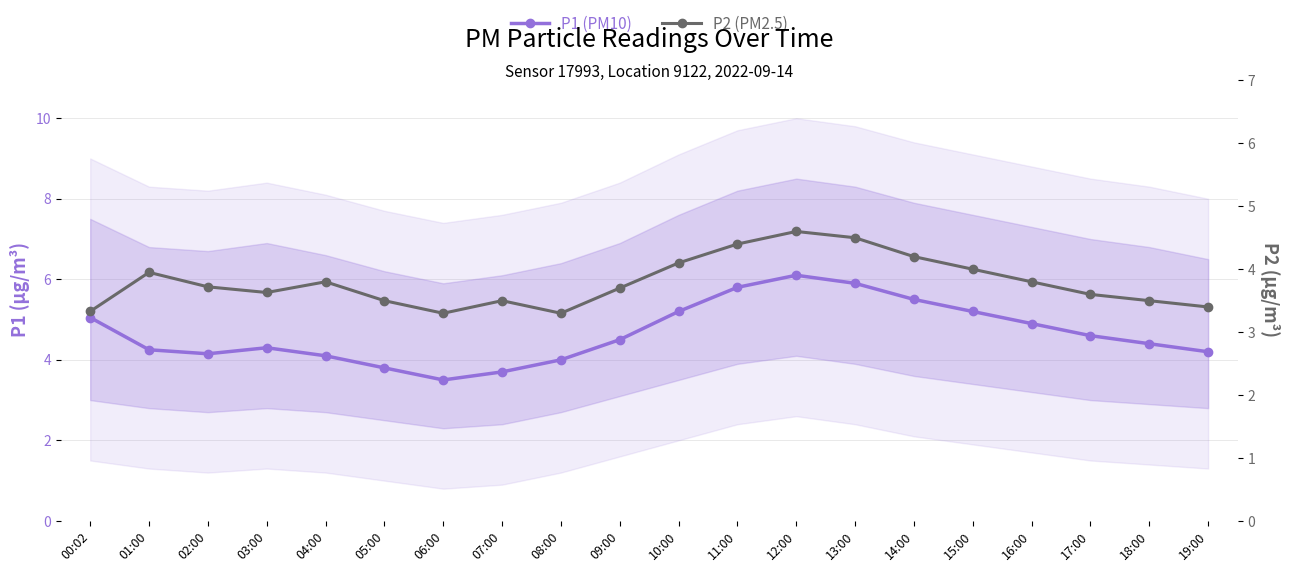

True or false: P2 (PM2.5) and P1 (PM10) intersect in this chart.

False